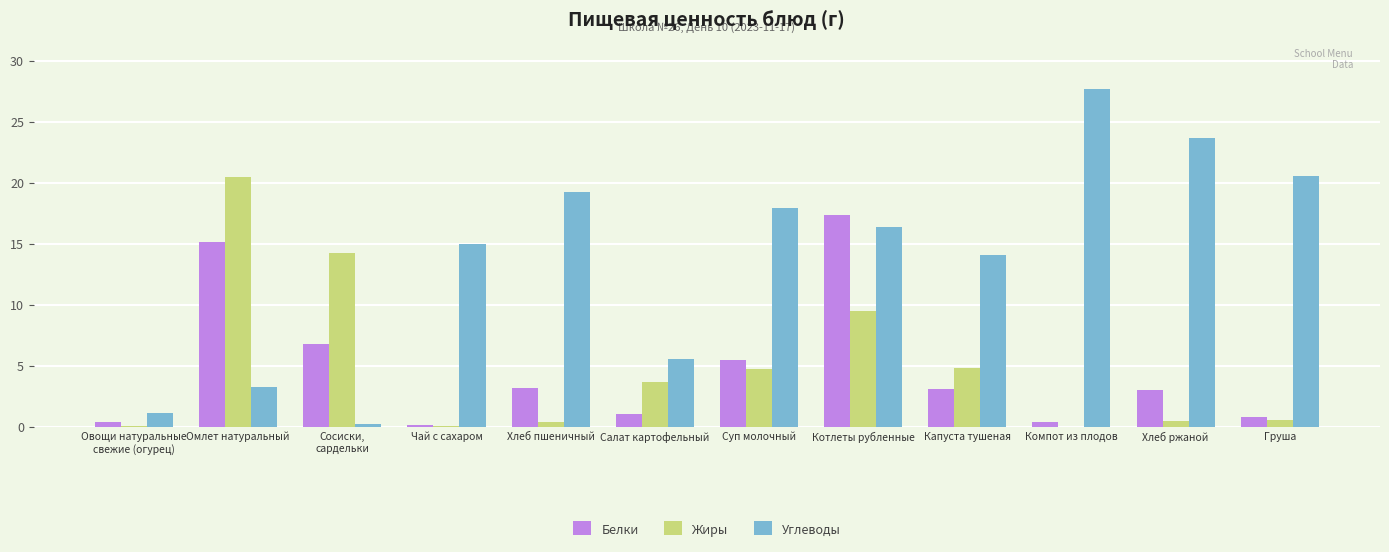

What are all the series names shown in the legend?

Белки, Жиры, Углеводы